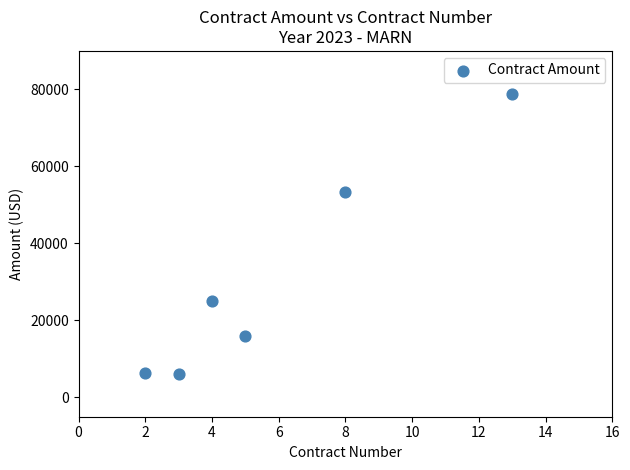

What is the average Y value?

30883.9